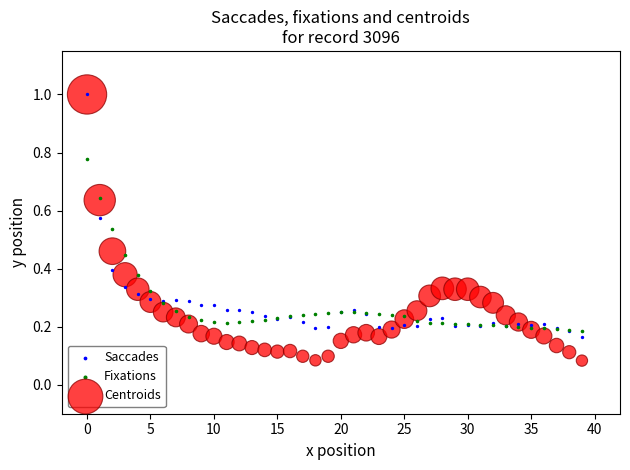

Which series has the largest Y range (max minus min)?

Centroids